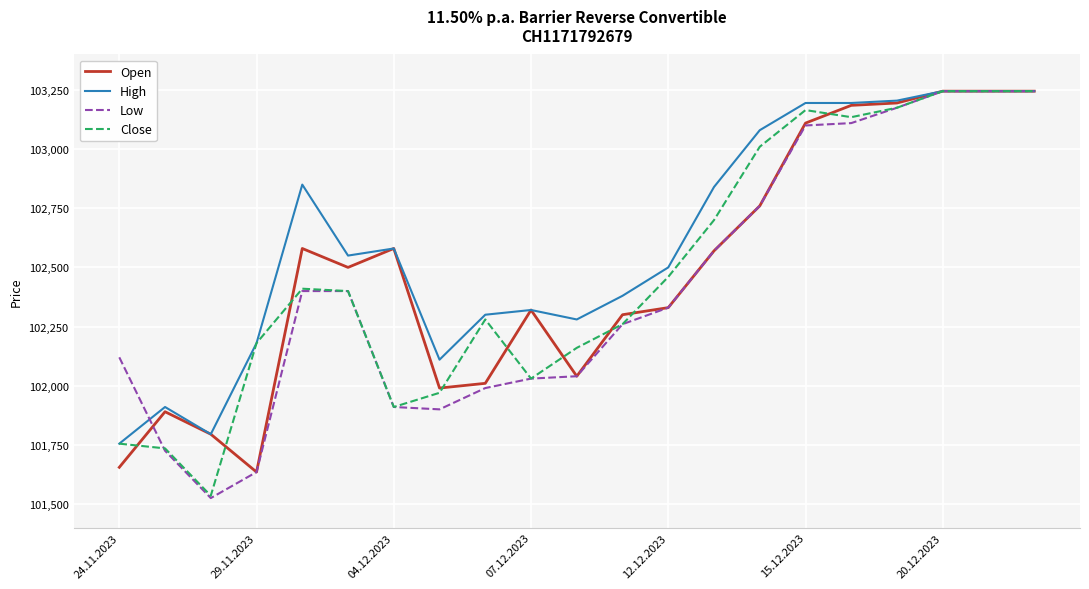

Which series has the largest total across all categories?

High